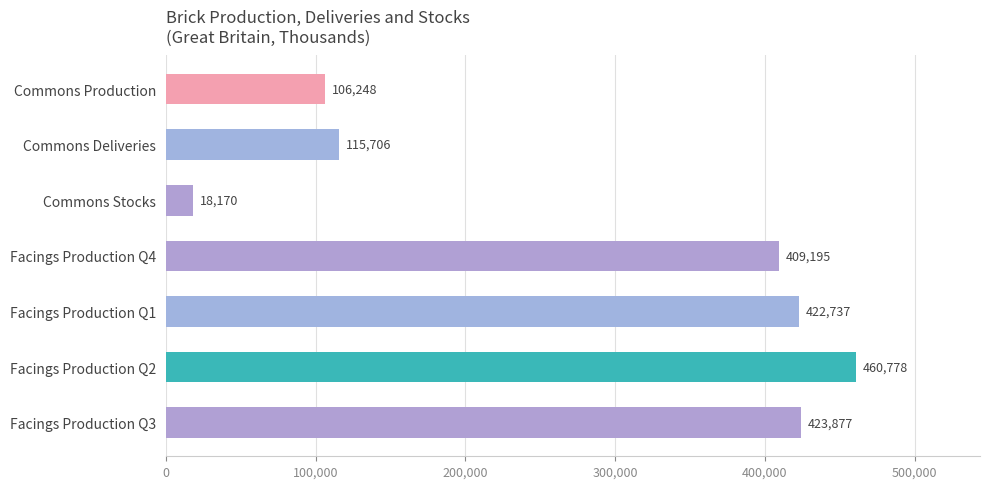

What is the average value?

279530